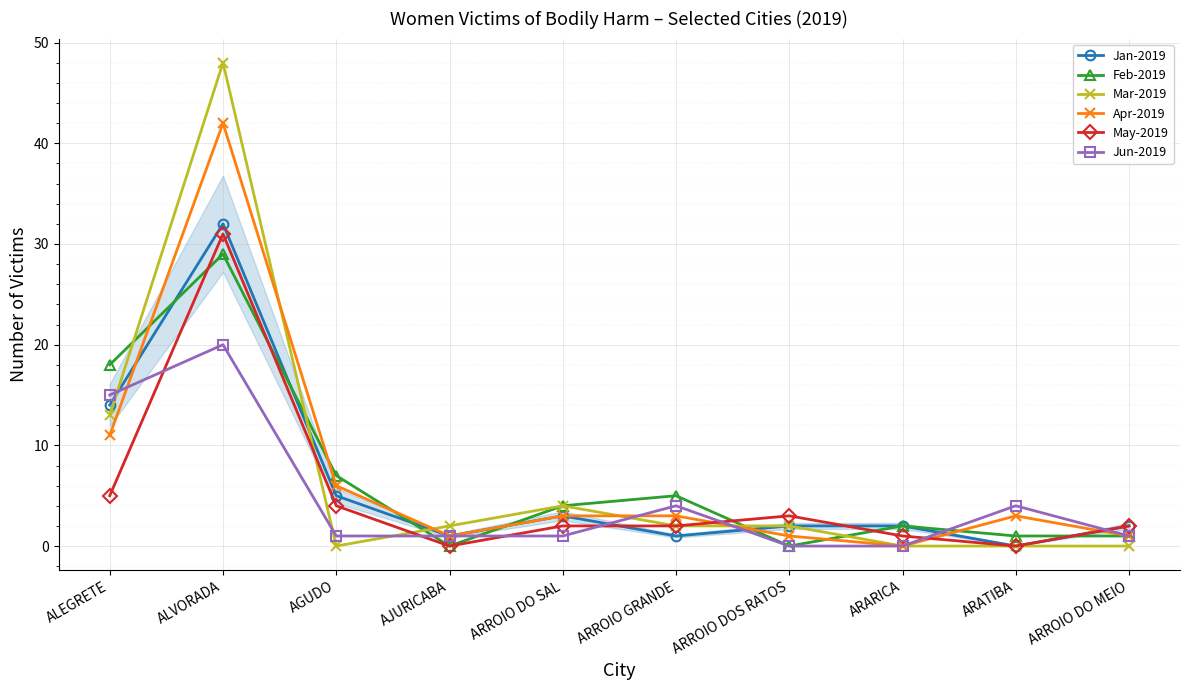

Where does the Jun-2019 series first go above 1?

ALEGRETE